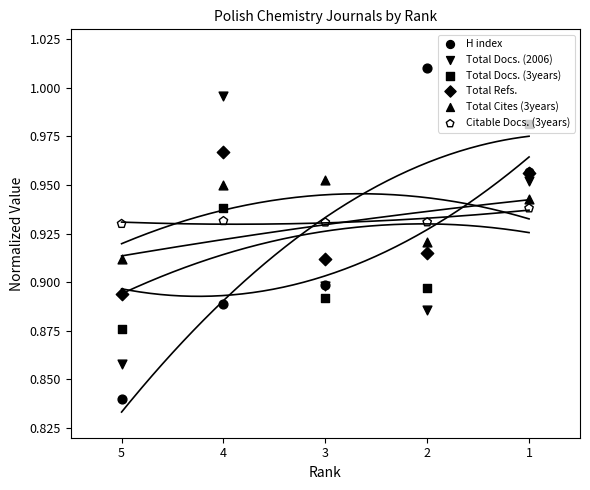

Which series contains the highest Y value?

H index